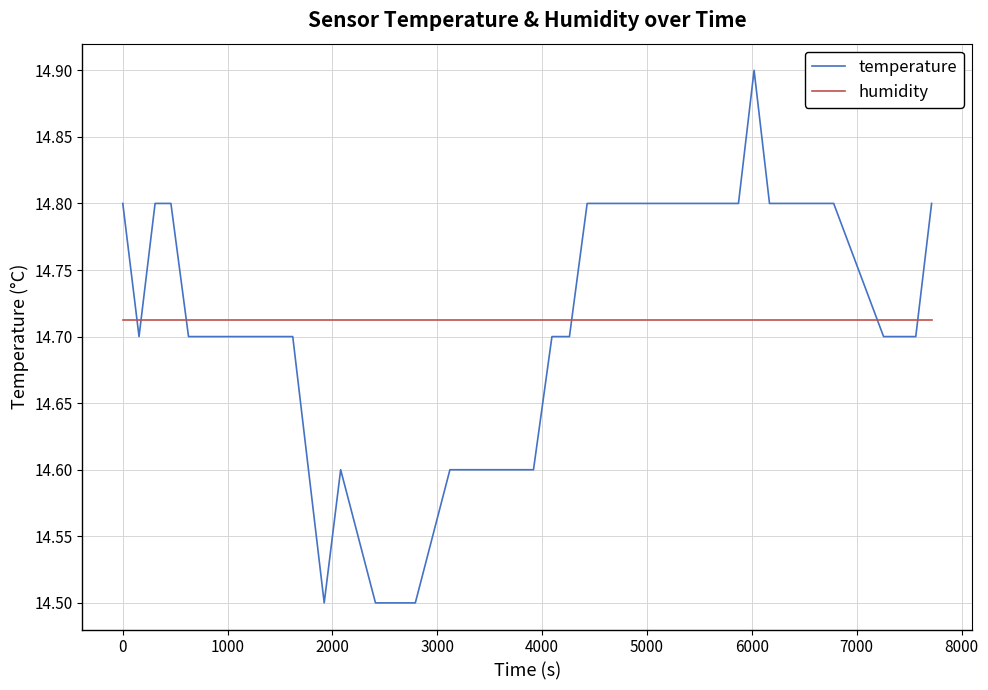

Rank the series by their maximum value, from lowest to highest.

humidity, temperature